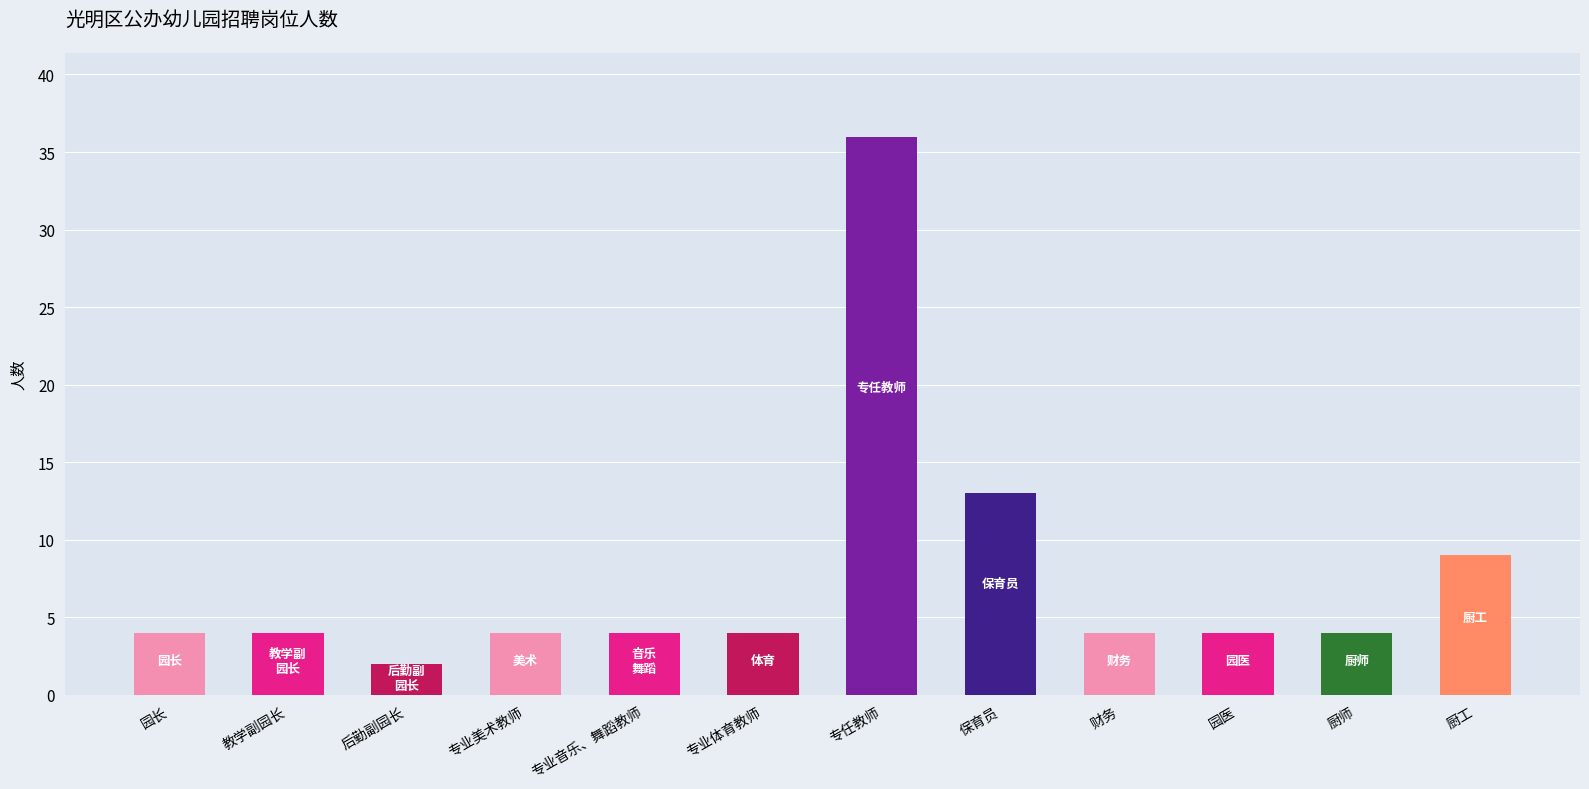

At which label is the value closest to 19?

保育员